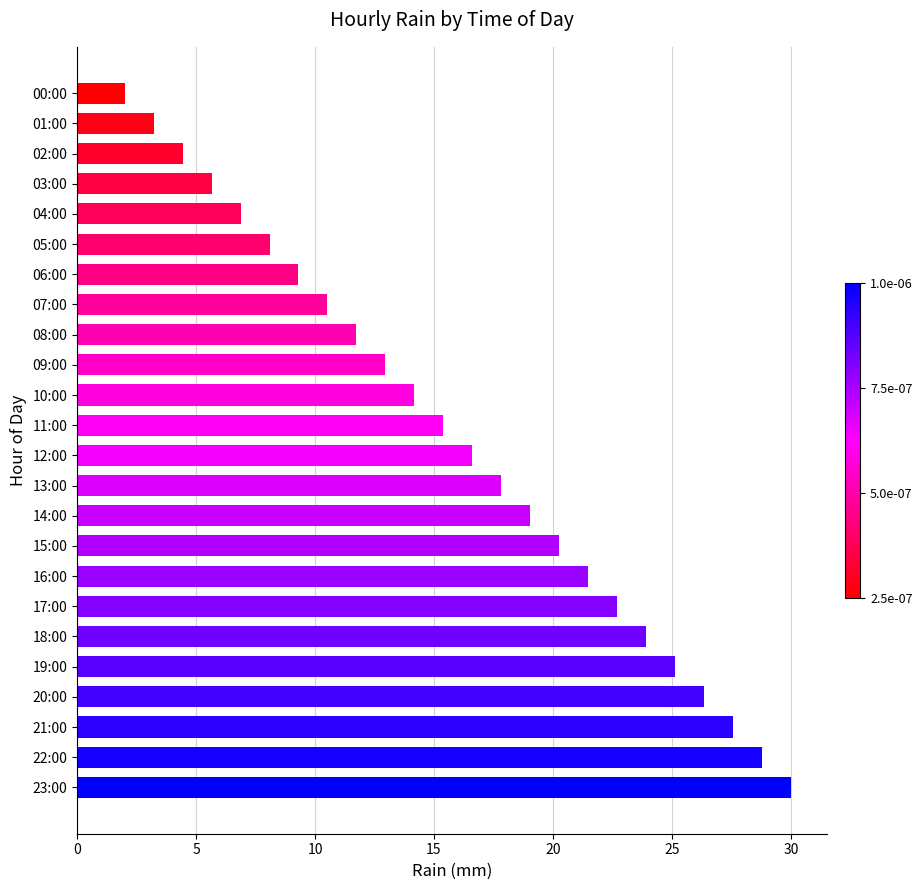

List the labels in order of value, smallest first.

00:00, 01:00, 02:00, 03:00, 04:00, 05:00, 06:00, 07:00, 08:00, 09:00, 10:00, 11:00, 12:00, 13:00, 14:00, 15:00, 16:00, 17:00, 18:00, 19:00, 20:00, 21:00, 22:00, 23:00